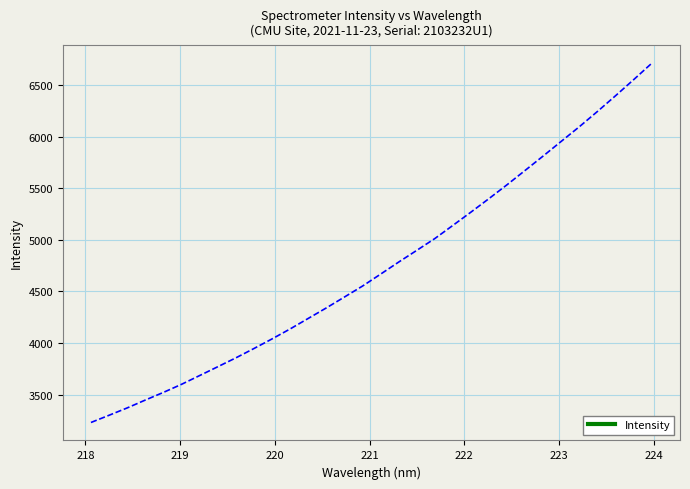

Reading right to left, what are all the values shown in this chart?

6714.2	6555.4	6399.8	6247.5	6099.6	5957.8	5815.6	5675.7	5536.7	5402.2	5270.7	5141.7	5013.9	4899.1	4785.6	4668.5	4552.7	4446.4	4340.8	4238.8	4136.9	4040.1	3946.9	3856.2	3770.1	3684.6	3599.7	3521.4	3447.1	3370.8	3299.6	3229.6